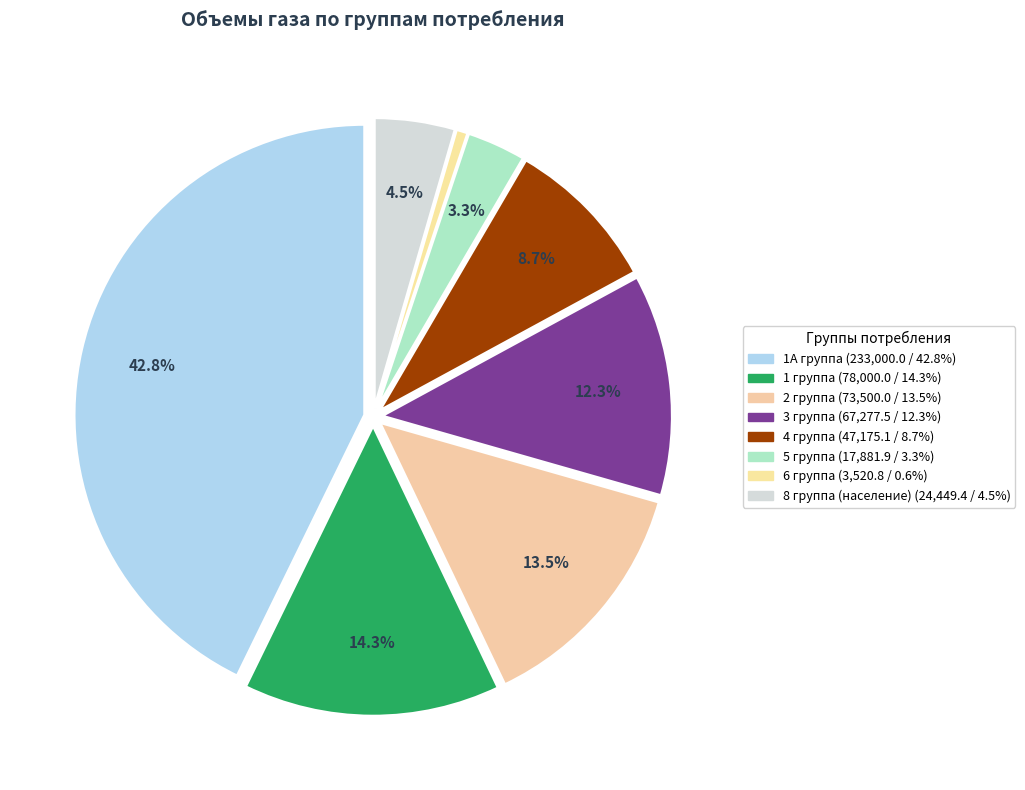

Which slice is the smallest?

6 группа